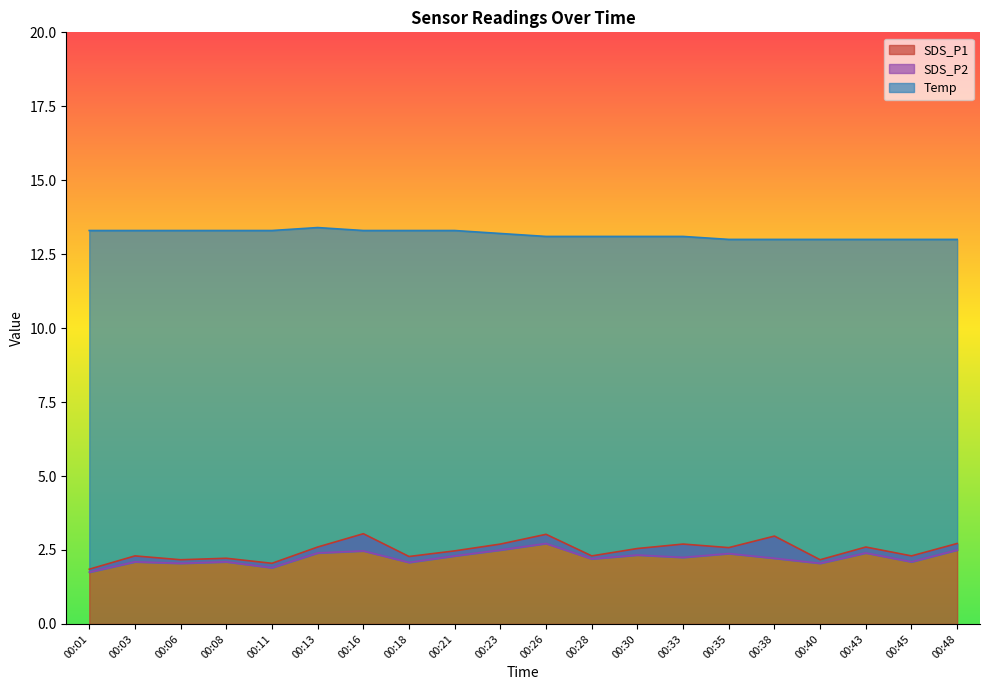

True or false: SDS_P2 has a value of 1.5 at 00:48.

False